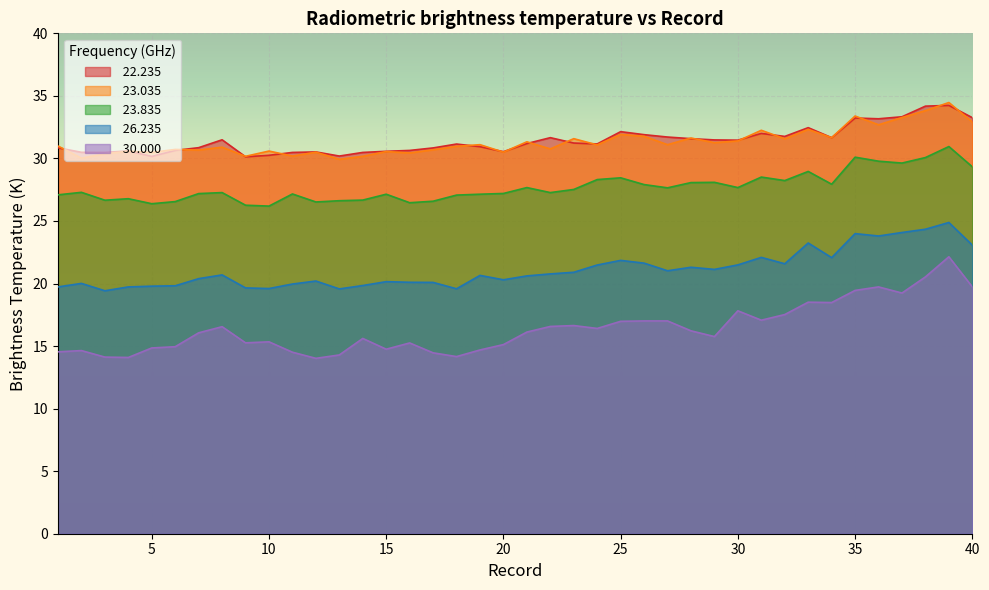

Is it true that  22.235 equals 48.5 at 23?

False